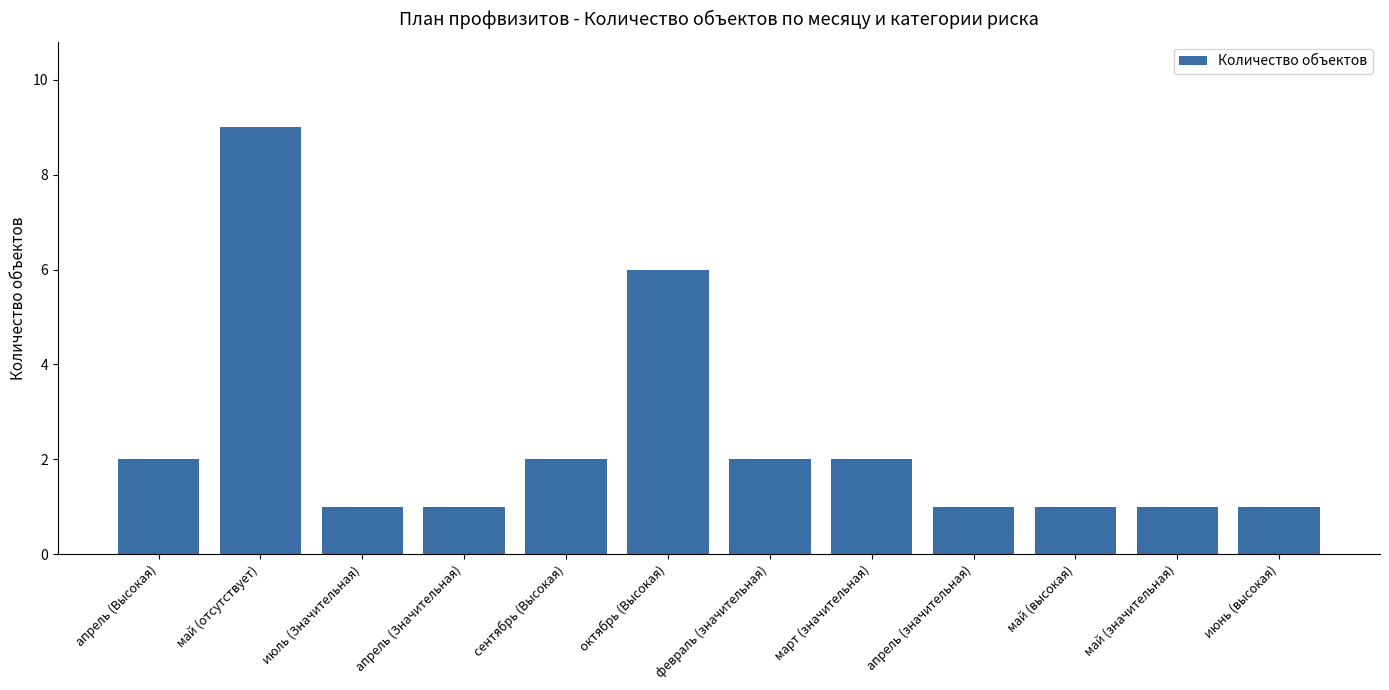

At which category does the chart reach its peak across all series?

май (отсутствует)